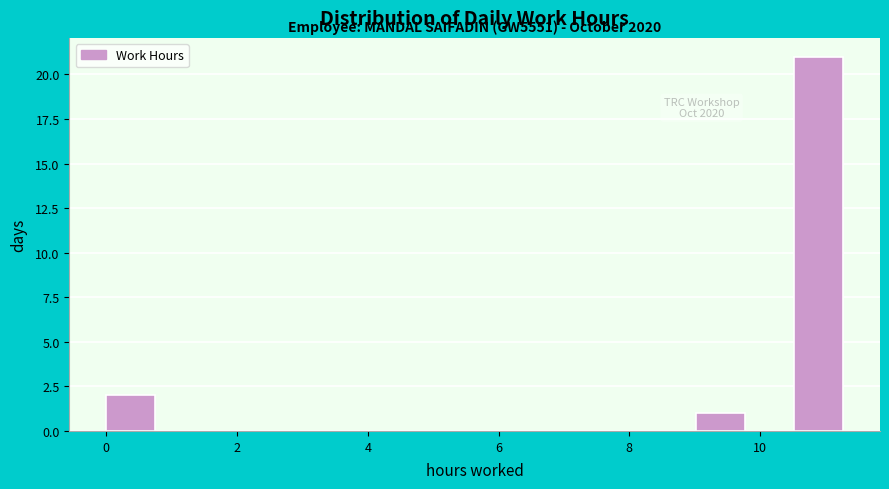

Around what value on the x-axis is the tallest bar? Give the approximate position of its centre, as read against the axis.

10.8